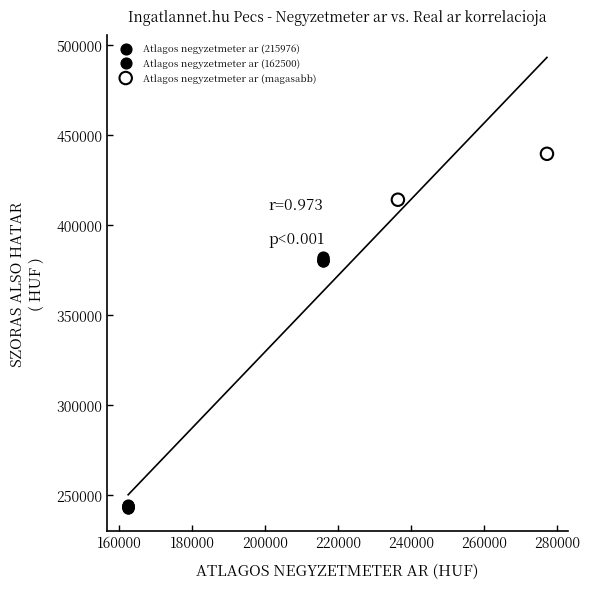

What are all the series names shown in the legend?

Atlagos negyzetmeter ar (215976), Atlagos negyzetmeter ar (162500), Atlagos negyzetmeter ar (magasabb)